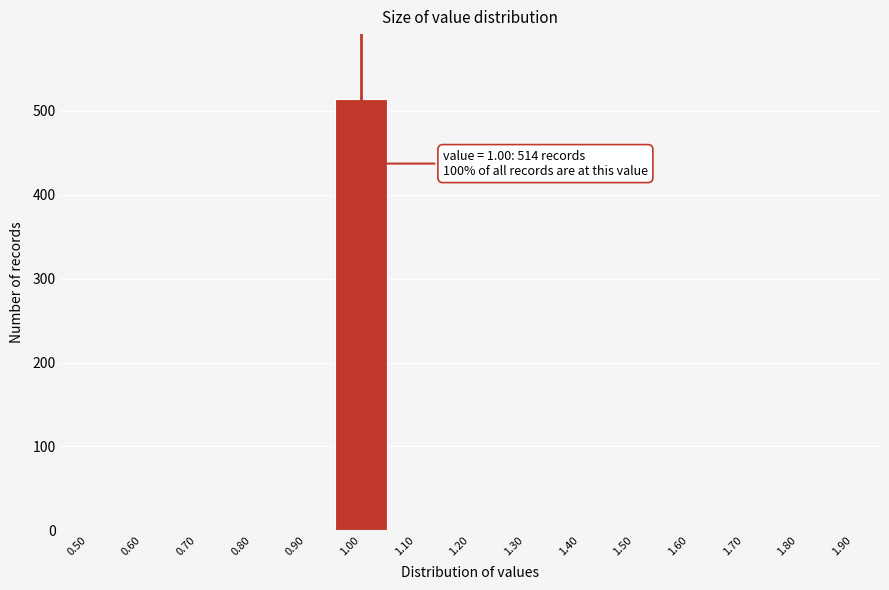

Reading left to right, list all the values displayed in this chart.

0.50=0	0.60=0	0.70=0	0.80=0	0.90=0	1.00=514	1.10=0	1.20=0	1.30=0	1.40=0	1.50=0	1.60=0	1.70=0	1.80=0	1.90=0